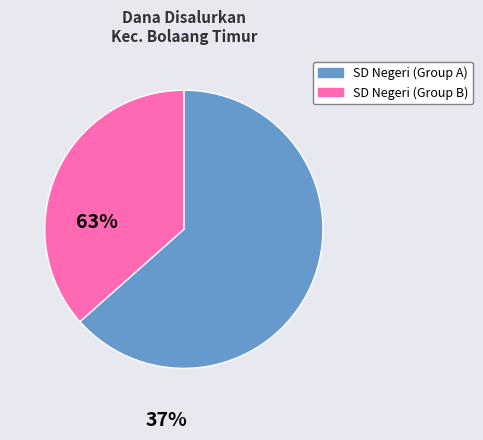

Does any single category account for the majority?

Yes